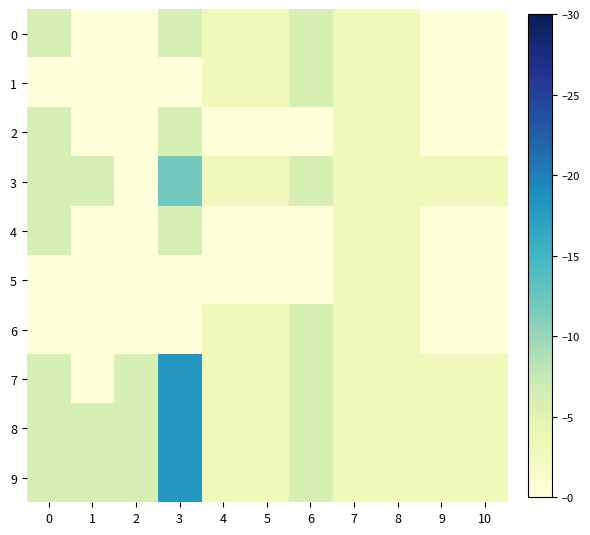

What is the greatest value displayed?

18